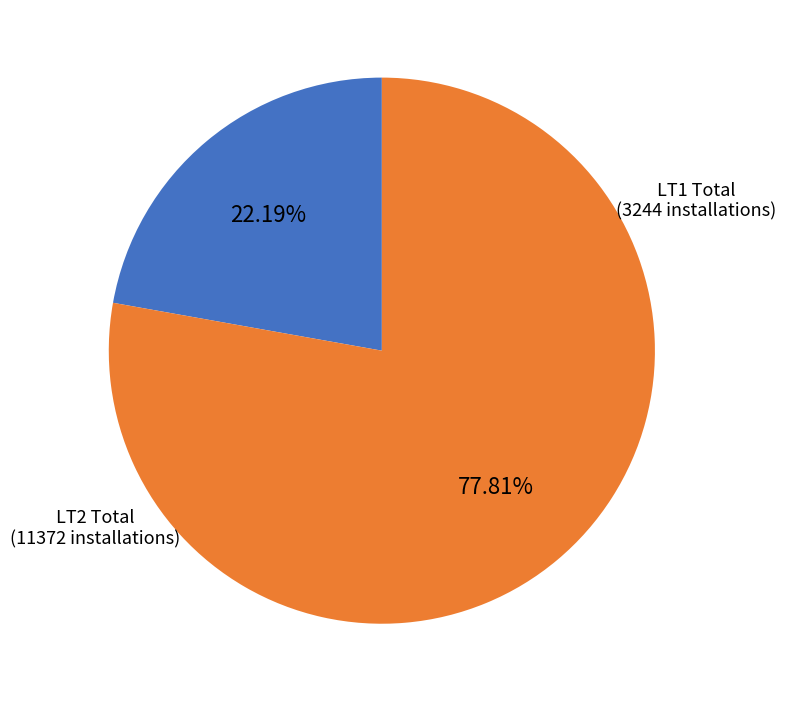

To the nearest percent, what is the average slice percentage?

50%